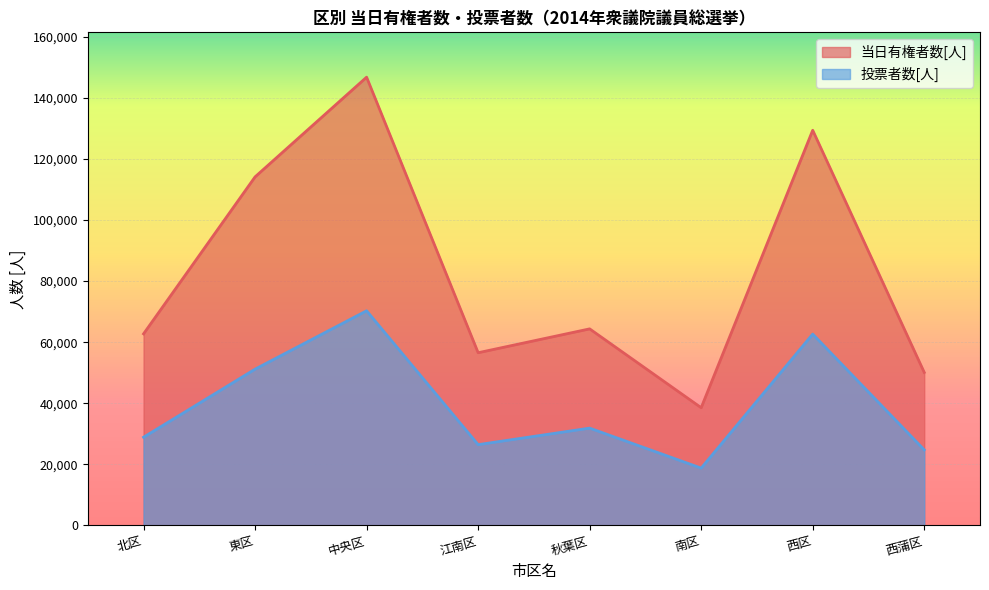

What is the difference between the maximum and second lowest values in the 投票者数[人] series?

45532